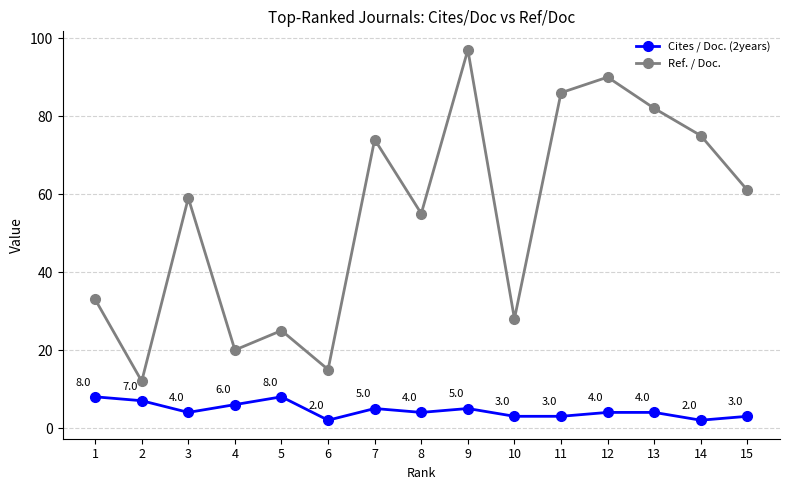

True or false: Cites / Doc. (2years) and Ref. / Doc. cross at least once.

False